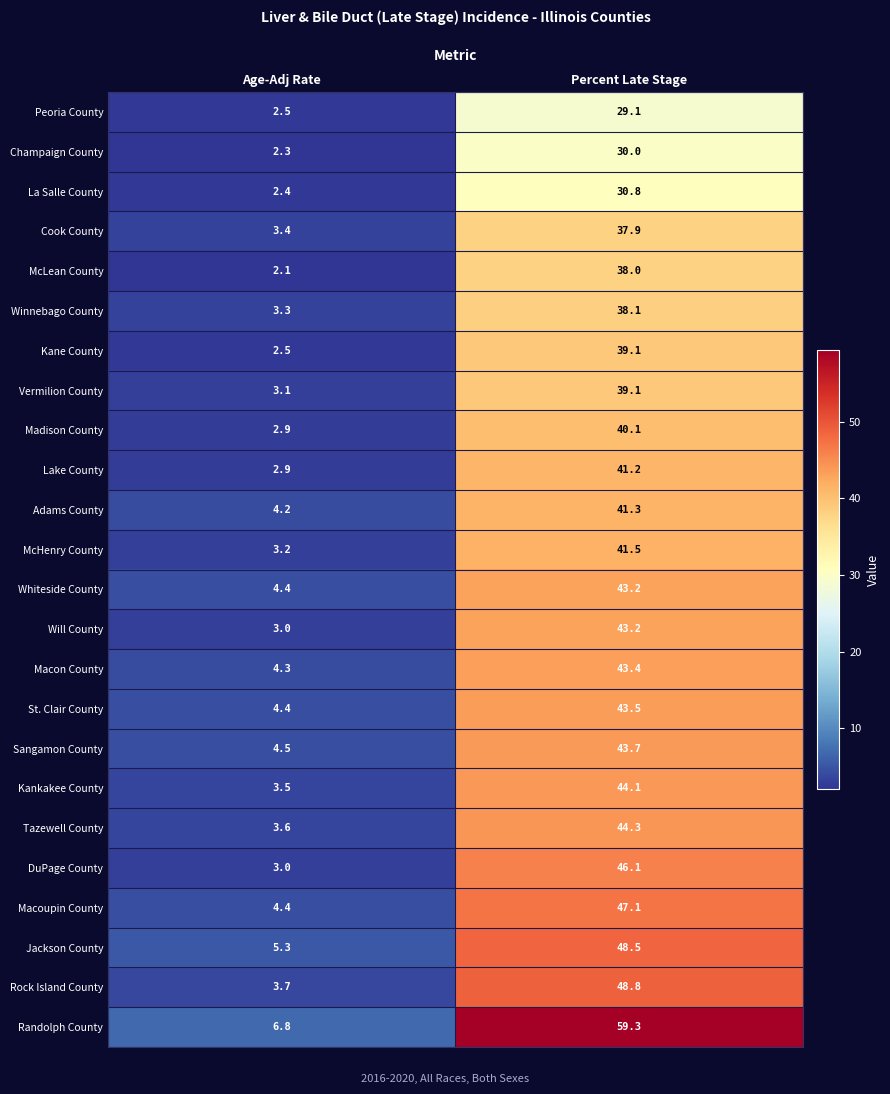

Is it true that Madison County equals 2.9 at Age-Adj Rate?

True